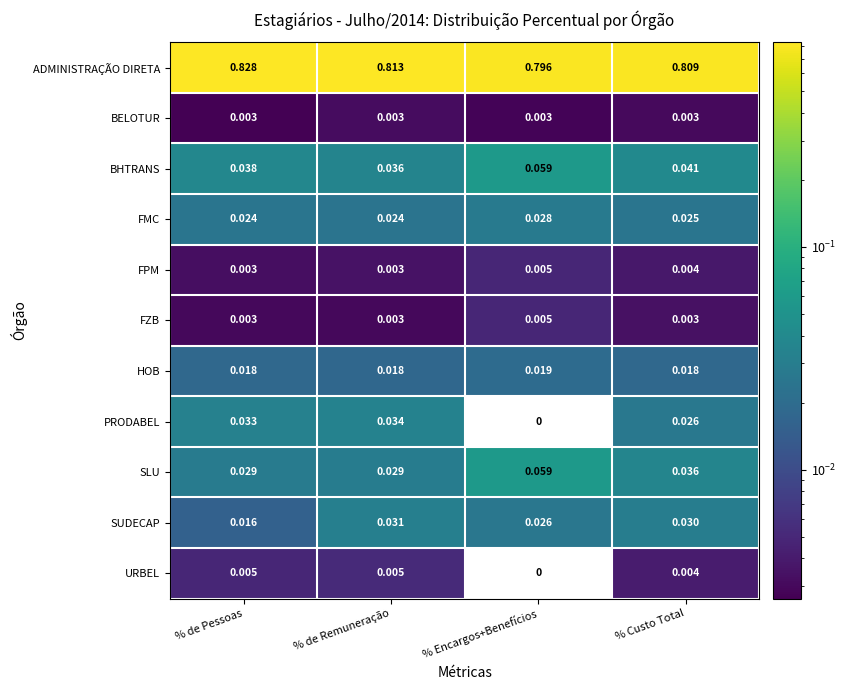

Which category has the lowest value across all series?

% Encargos+Benefícios